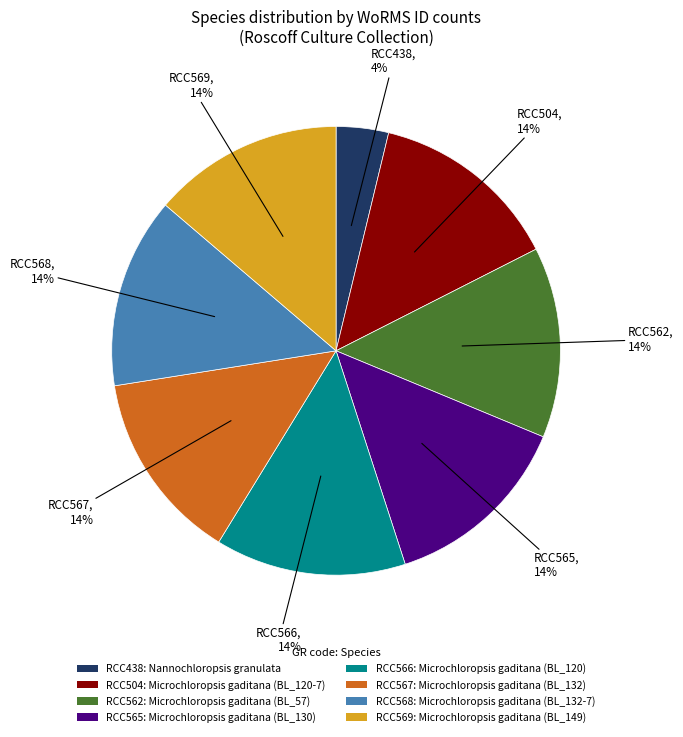

How many segments does this pie chart have?

8